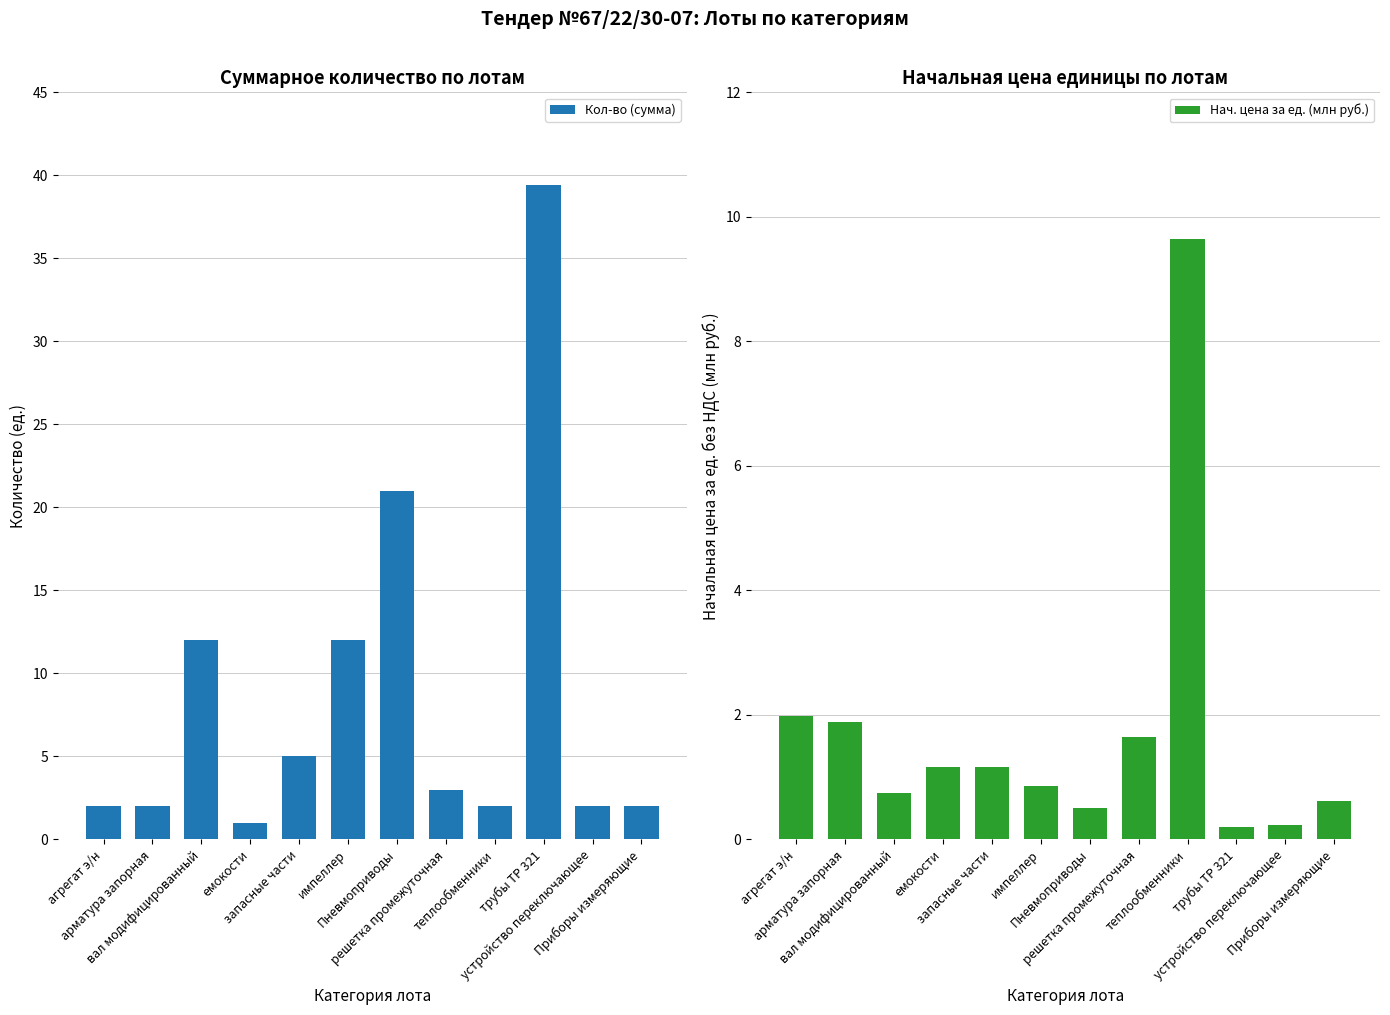

Reading left to right, what are all the values shown in this chart?

Кол-во (сумма): 2.0	2.0	12.0	1.0	5.0	12.0	21.0	3.0	2.0	39.4	2.0	2.0
Нач. цена за ед. (млн руб.): 2.0	1.9	0.7	1.2	1.2	0.9	0.5	1.6	9.7	0.2	0.2	0.6